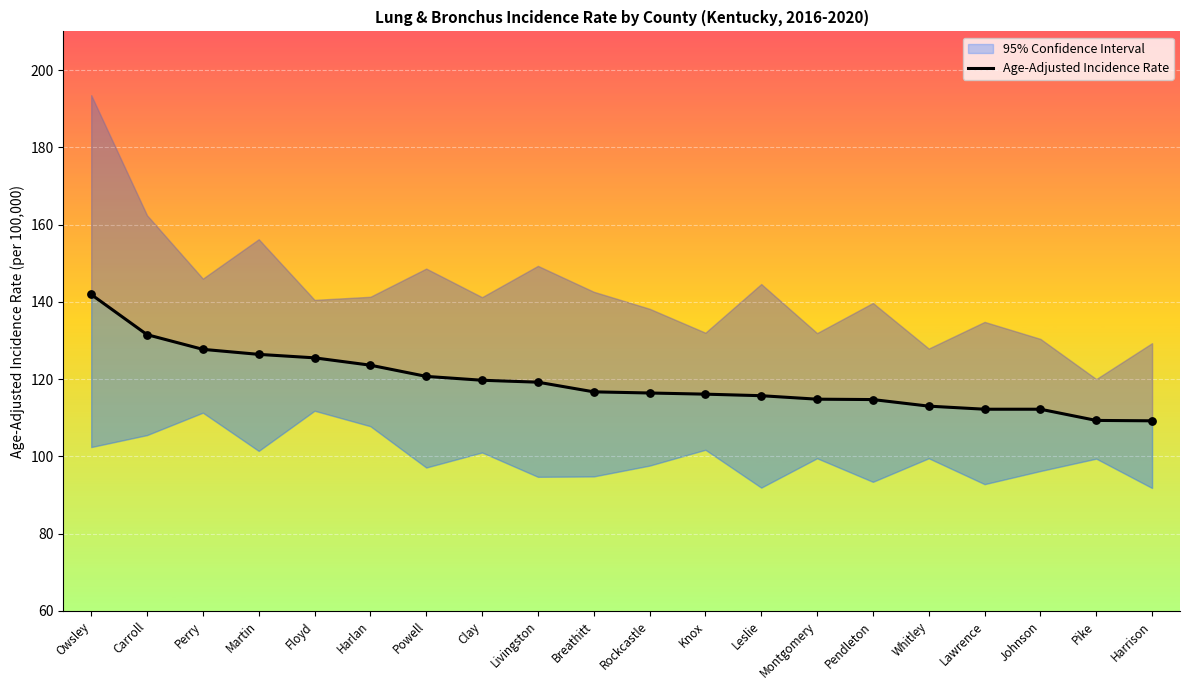

Approximately how many times larger is the value at Pendleton compared to Harrison?

1.1